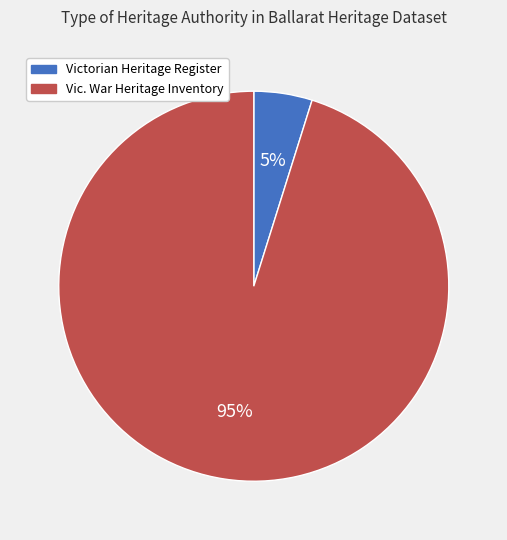

To the nearest percent, what is the difference between the largest and smallest slice percentages?

90%